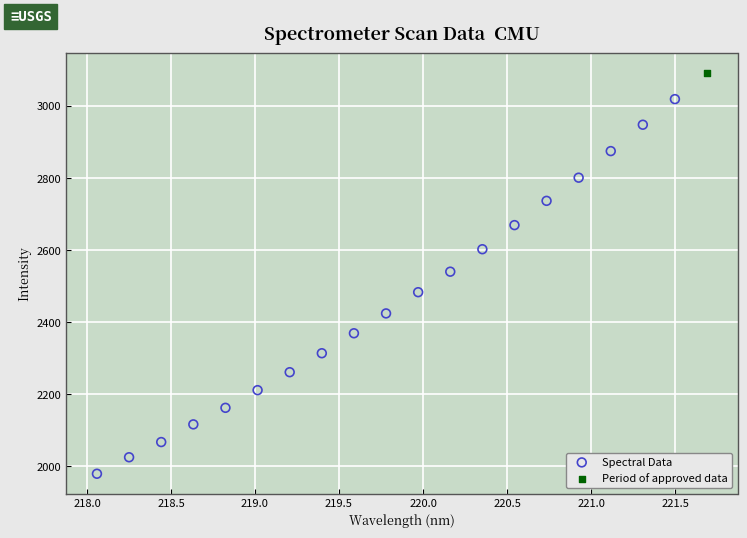

What are all the series names shown in the legend?

Spectral Data, Period of approved data